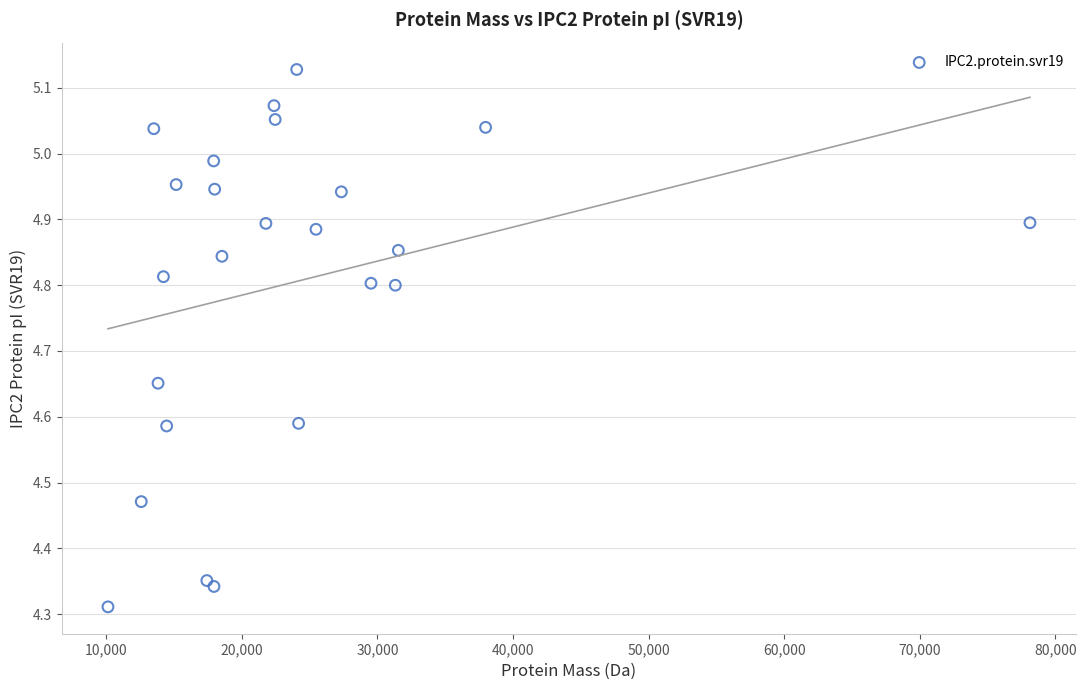

What is the range of X values (max minus min)?

67999.2